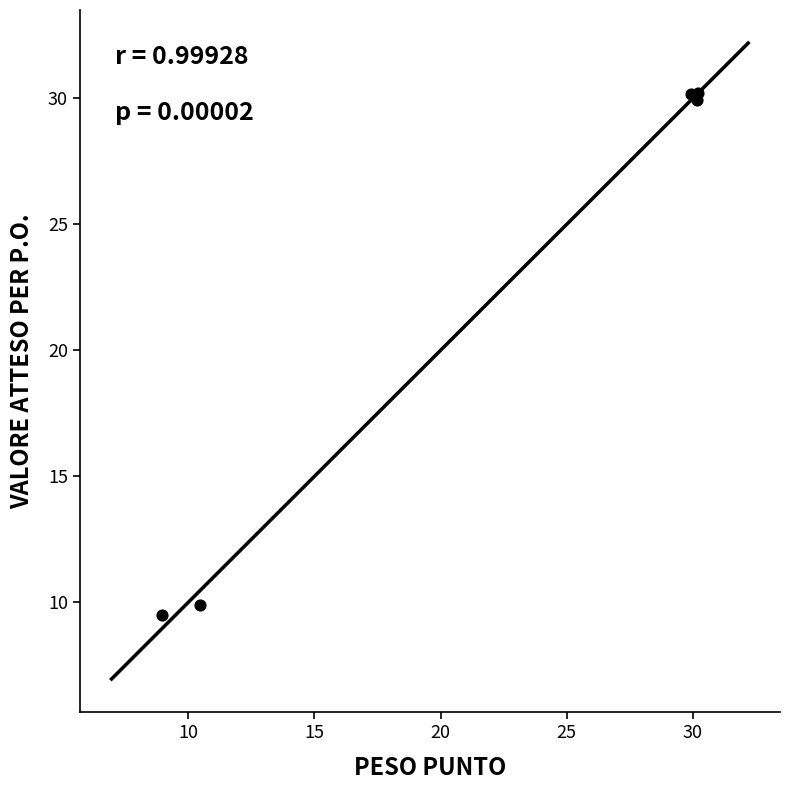

What Y value in the scatter plot is closest to 19?

9.9